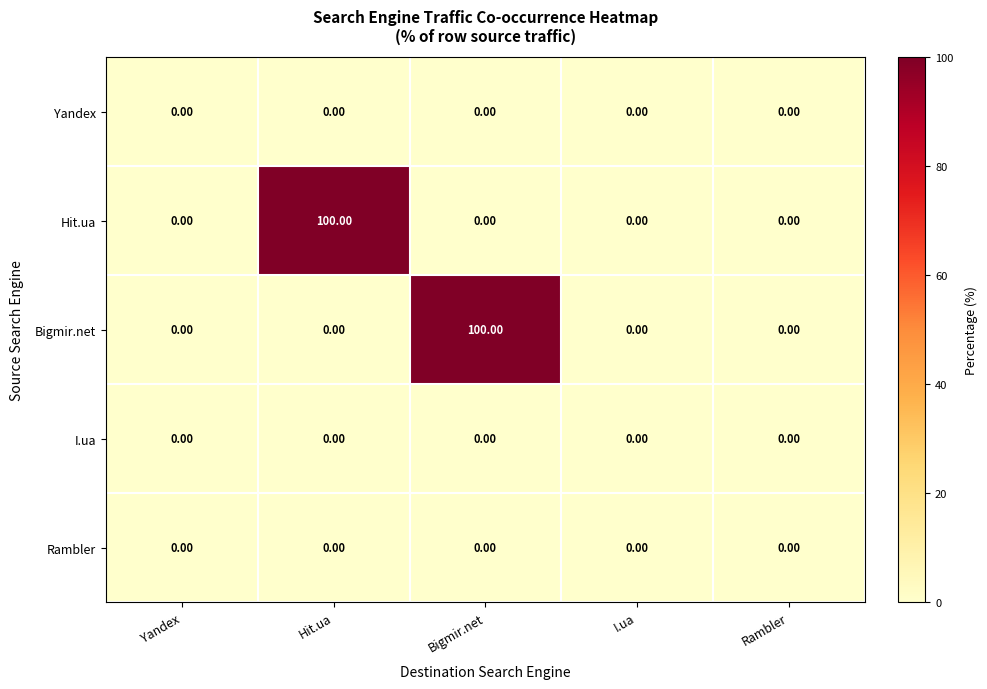

What is the total value across all series at Bigmir.net?

100